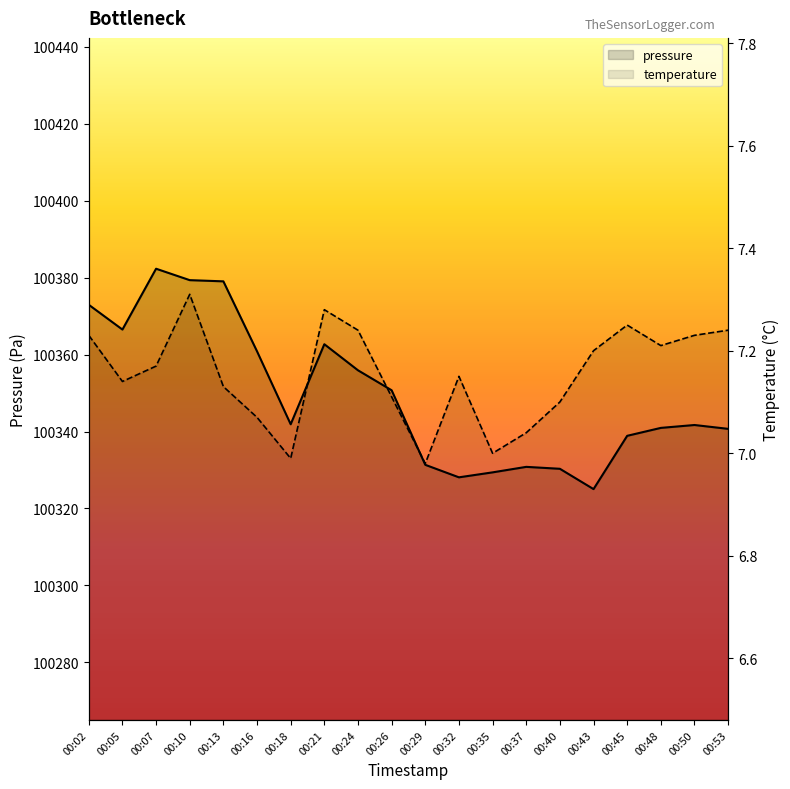

What are all the series names shown in the legend?

pressure, temperature